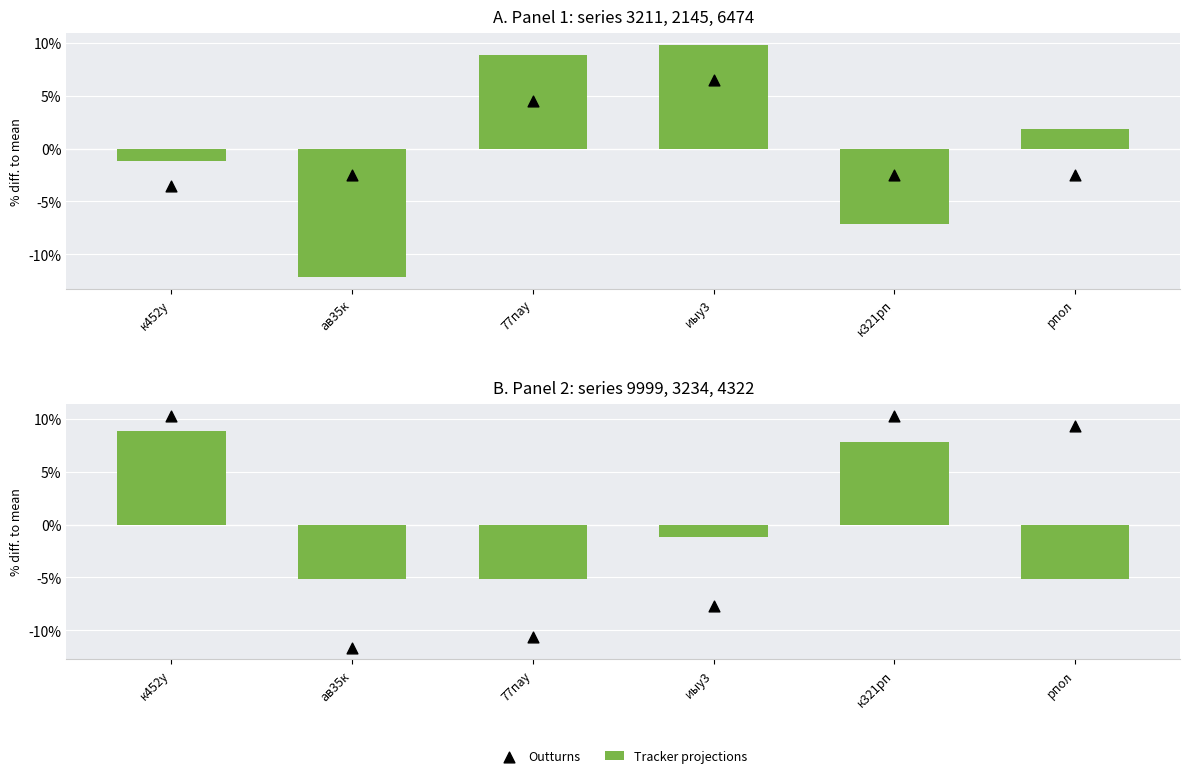

Which series contains the lowest Y value?

Outturns